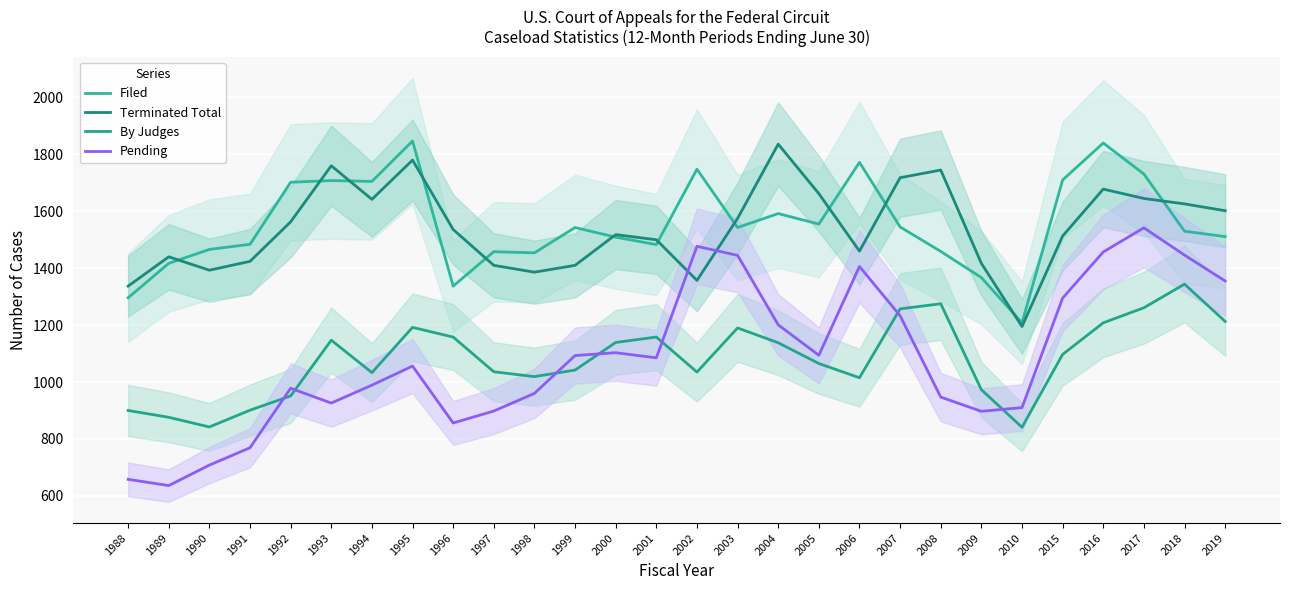

What is the value of the Terminated Total point at the 15th from the left?

1357